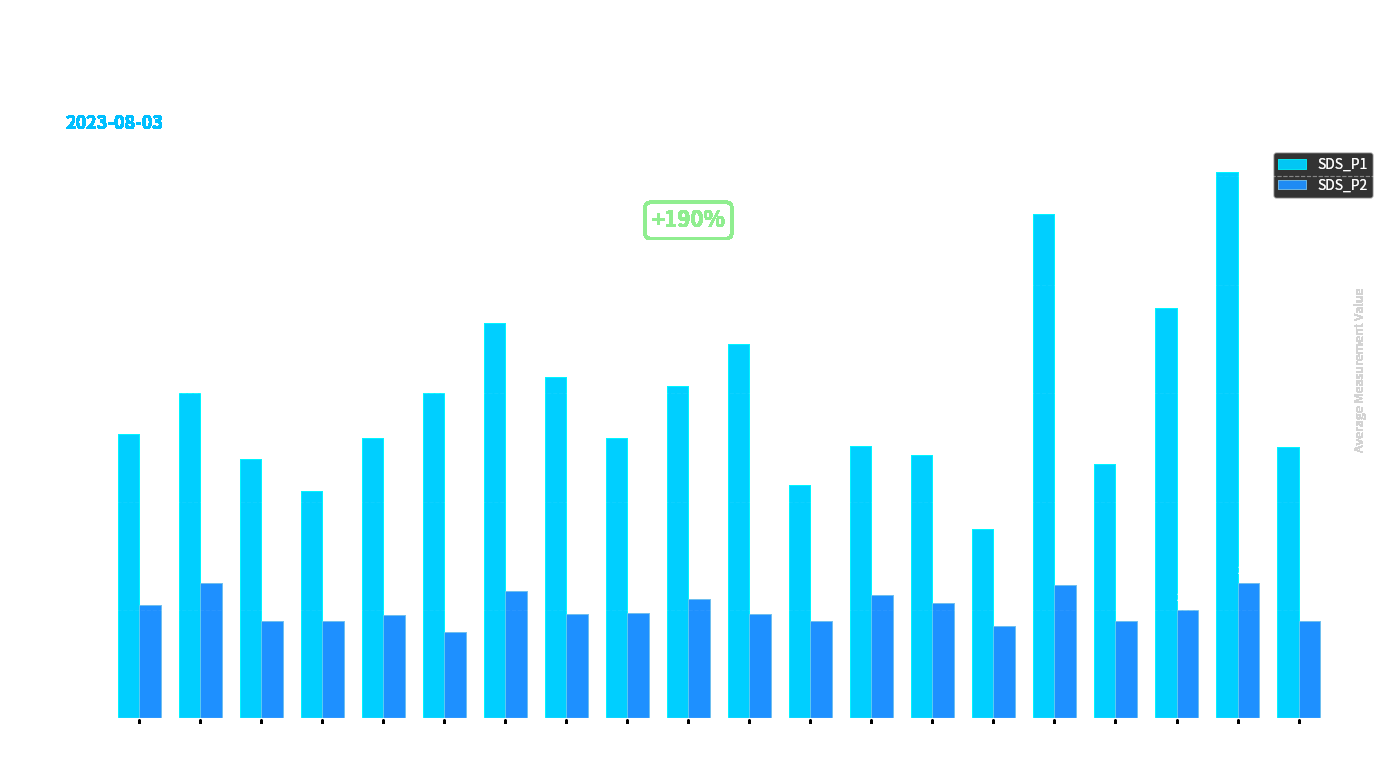

What is the lowest value of the SDS_P1 series?

3.5